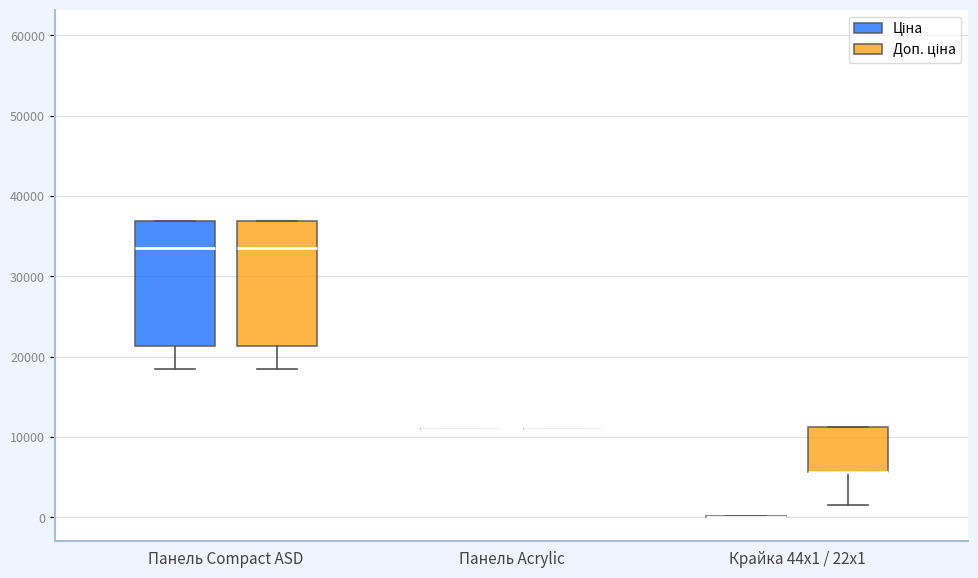

Reading left to right, read every box against the y-axis: the position of its median line, the range the box covers, and the ends of its whiskers. The values are not printed on the chart, so give them approximately, as read against the axis.

Панель Compact ASD (Ціна): median 33000, box 21000 to 37000, whiskers 18000 to 37000
Панель Compact ASD (Доп. ціна): median 33000, box 21000 to 37000, whiskers 18000 to 37000
Панель Acrylic (Ціна): box collapsed to a line at 11000, whiskers 11000 to 11000
Панель Acrylic (Доп. ціна): box collapsed to a line at 11000, whiskers 11000 to 11000
Крайка 44x1 / 22x1 (Ціна): box collapsed to a line at 0, whiskers 0 to 0
Крайка 44x1 / 22x1 (Доп. ціна): median 6000 (drawn on the box's lower edge), box 6000 to 11000, whiskers 2000 to 11000